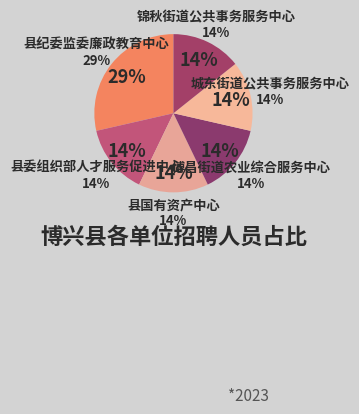

To the nearest percent, what percentage of the pie is 县委组织部人才服务促进中心?

14%